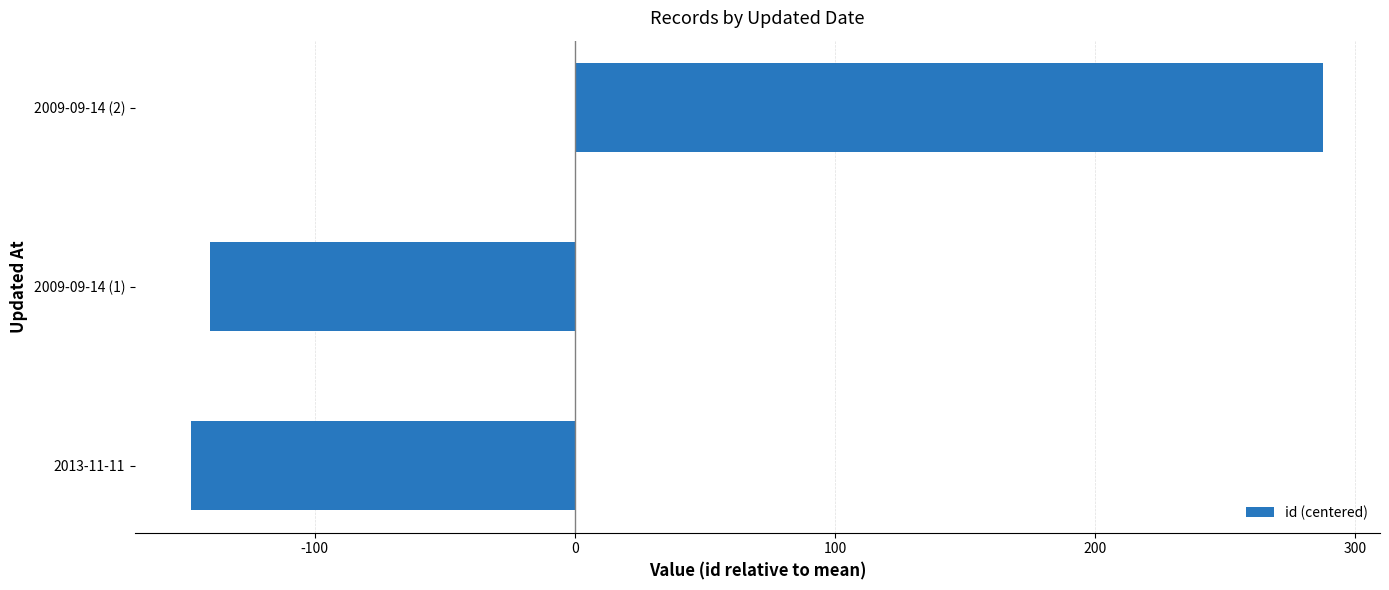

Reading bottom to top, transcribe all the data shown in this chart.

2013-11-11=-147.3	2009-09-14 (1)=-140.3	2009-09-14 (2)=287.7